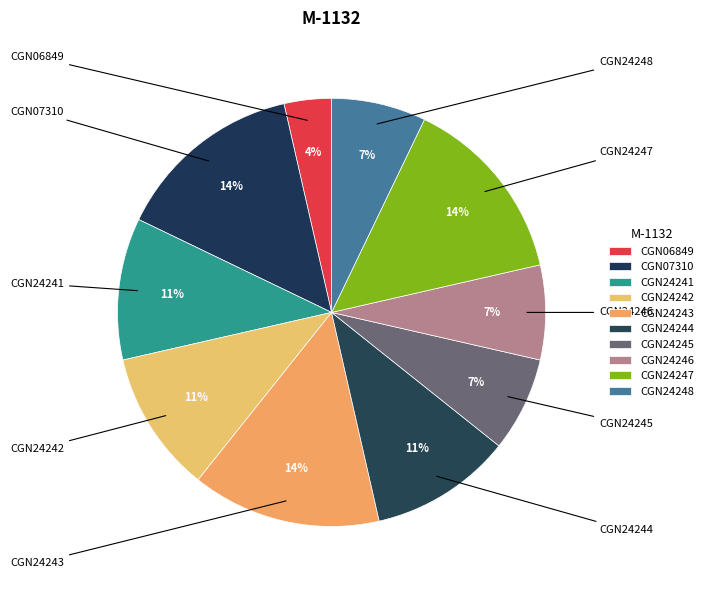

Count the number of slices in the pie.

10